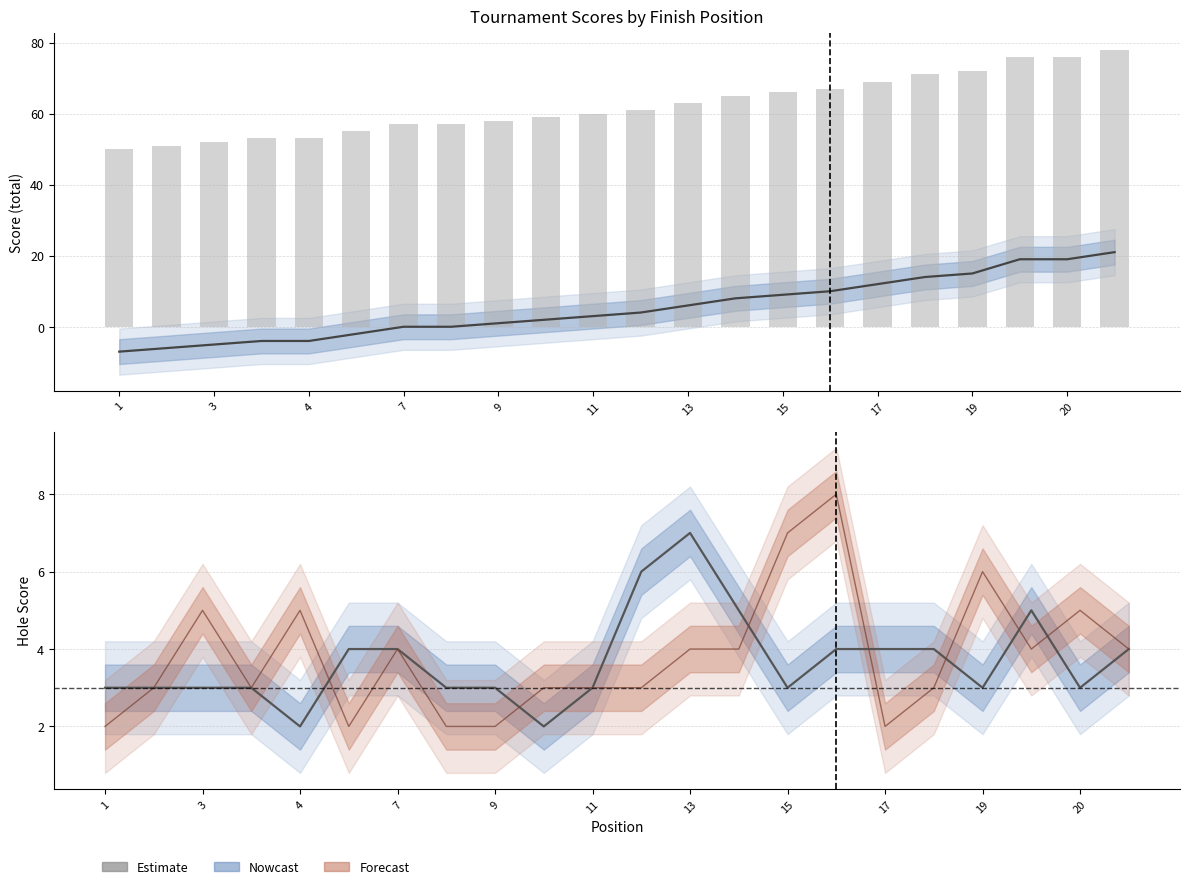

What is the spread (max minus min) of values at 17?

57